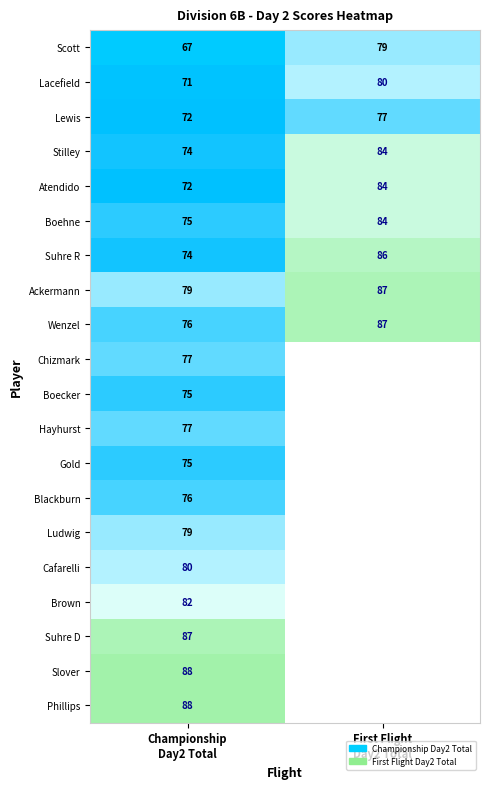

What is the difference between the highest and lowest values at First Flight
Day2 Total?

10.0